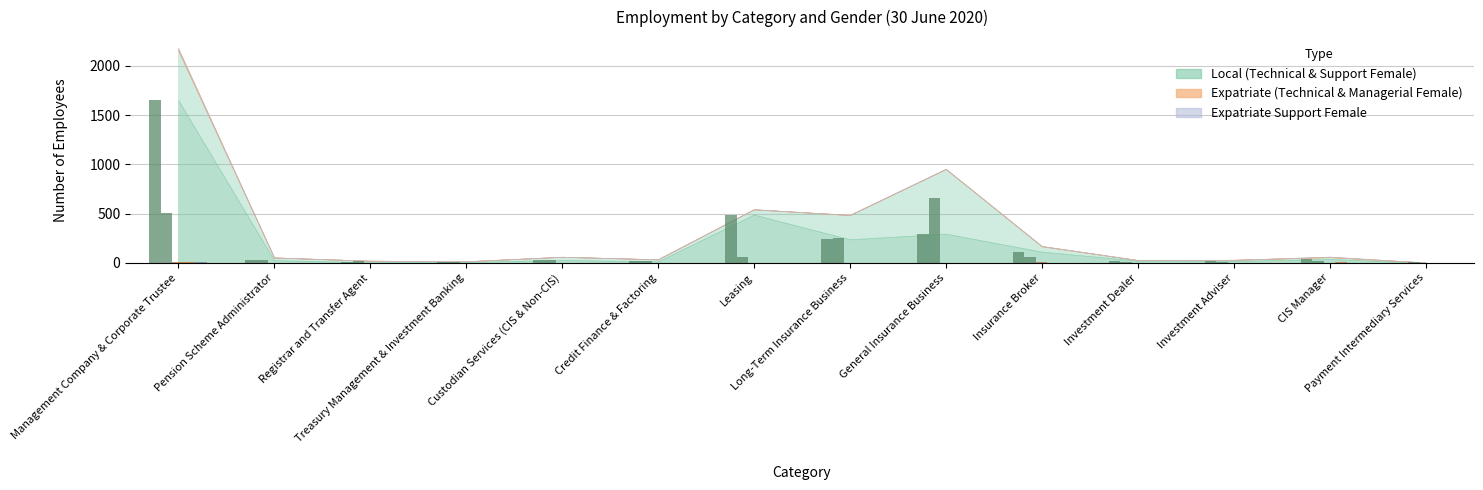

Reading right to left, extract all data points from this chart.

Local Technical Female: 0	38	19	22	113	295	238	489	14	28	9	5	27	1653
Local Support Female: 3	19	11	6	54	658	247	54	21	33	6	16	27	505
Expatriate Technical Female: 0	2	0	0	3	0	0	0	0	0	0	0	0	10
Expatriate Managerial Female: 0	3	0	0	0	0	1	0	0	0	0	0	0	9
Expatriate Support Female: 0	0	0	0	0	0	0	0	0	0	0	0	0	5